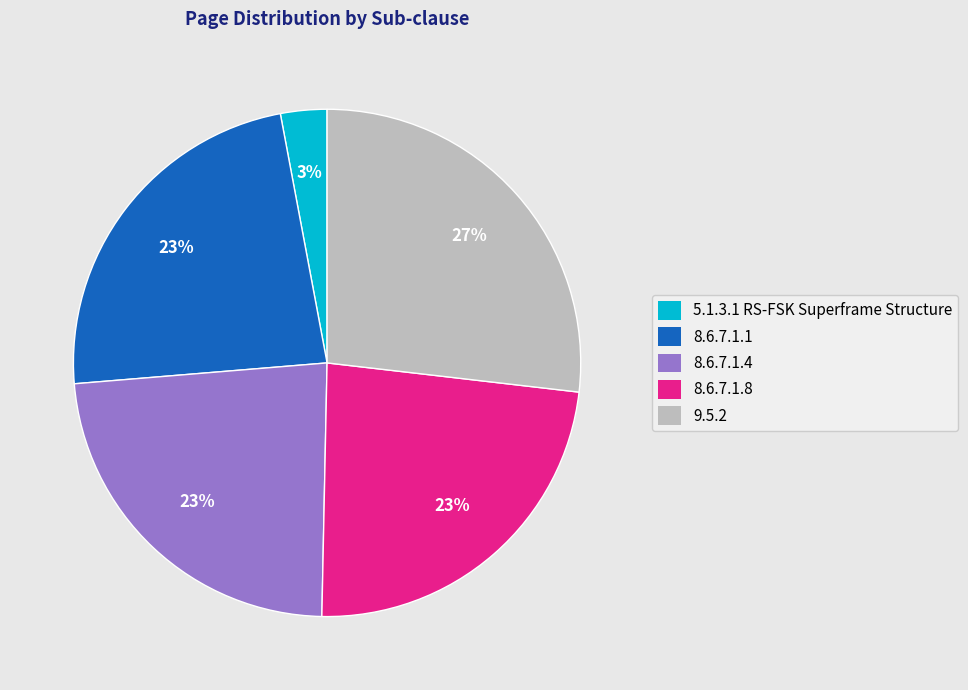

How many segments does this pie chart have?

5